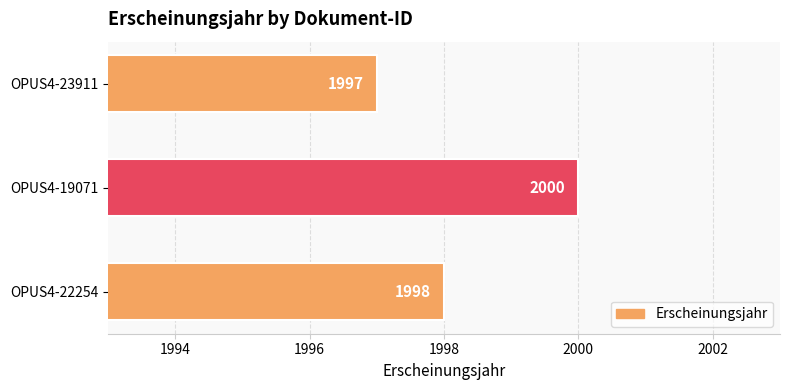

What is the ratio of the value at OPUS4-19071 to the value at OPUS4-23911?

1.0